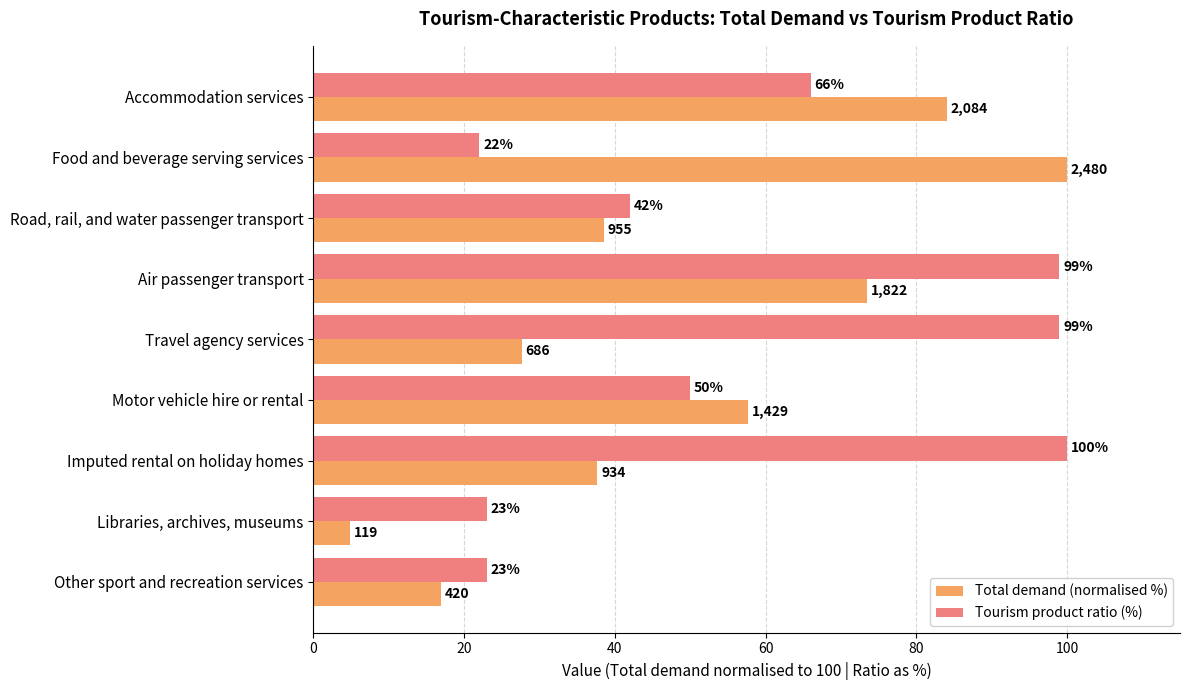

At which category is the sum across all series the highest?

Air passenger transport